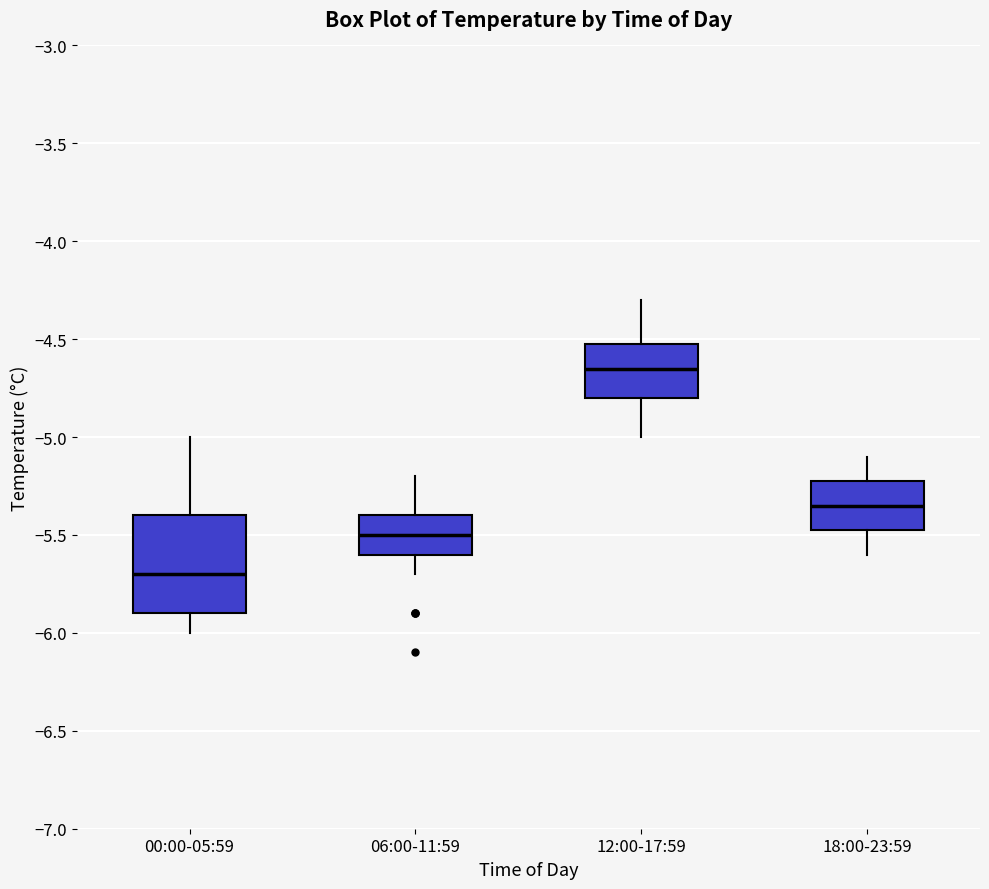

Reading left to right, transcribe this box plot: for each box, give where its median line is, the range the box spans, and where its two whiskers end, as read against the y-axis. The values are not printed on the chart, so give them approximately, as read against the axis.

00:00-05:59: median -5.70, box -5.90 to -5.40, whiskers -6.00 to -5.00
06:00-11:59: median -5.50, box -5.60 to -5.40, whiskers -5.70 to -5.20
12:00-17:59: median -4.65, box -4.80 to -4.50, whiskers -5.00 to -4.30
18:00-23:59: median -5.35, box -5.45 to -5.20, whiskers -5.60 to -5.10